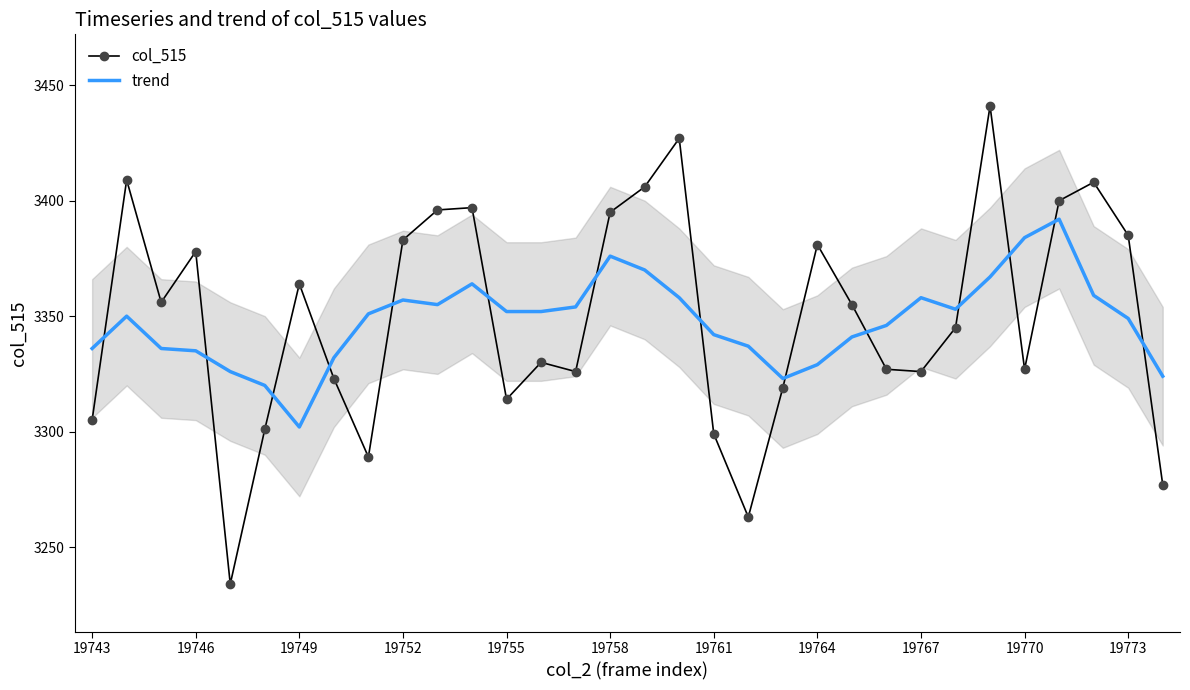

Which series ends up on top after the final intersection of trend and col_515?

trend